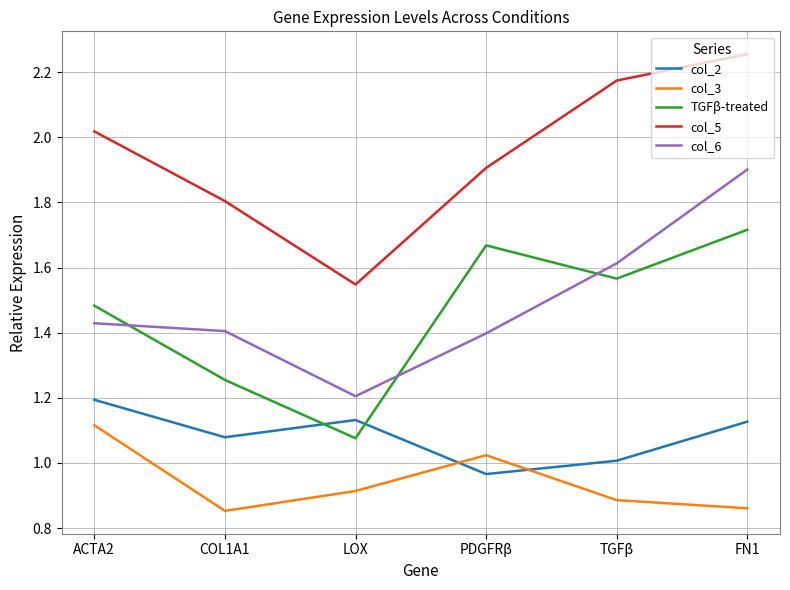

True or false: col_2 has more than 1 points higher than both neighbors.

False